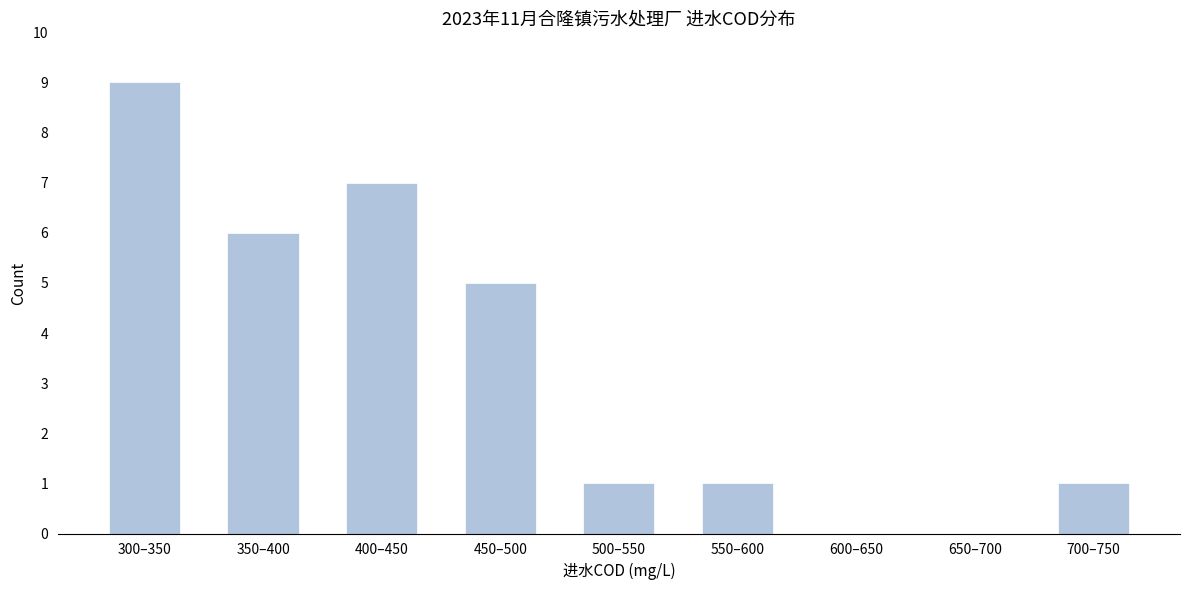

Reading left to right, extract all data points from this chart.

300–350=9	350–400=6	400–450=7	450–500=5	500–550=1	550–600=1	600–650=0	650–700=0	700–750=1